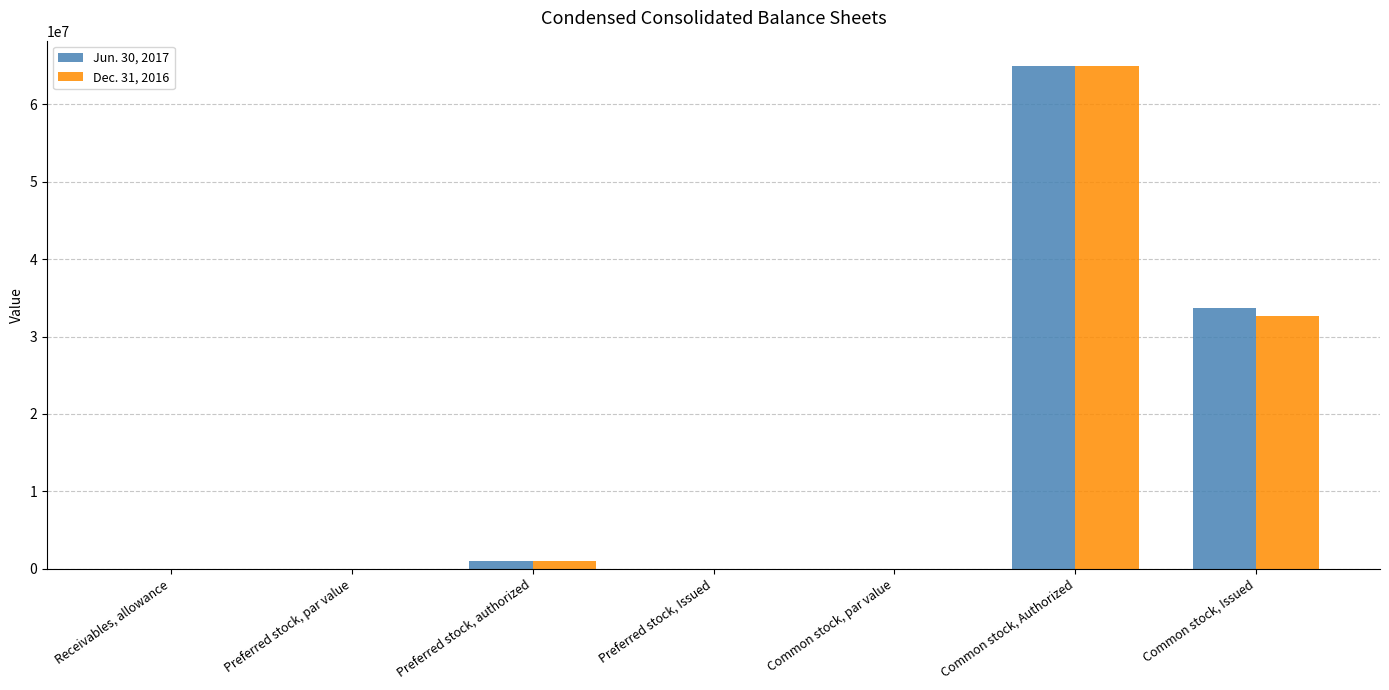

True or false: Jun. 30, 2017 has a value of 103932125.0 at Common stock, Authorized.

False